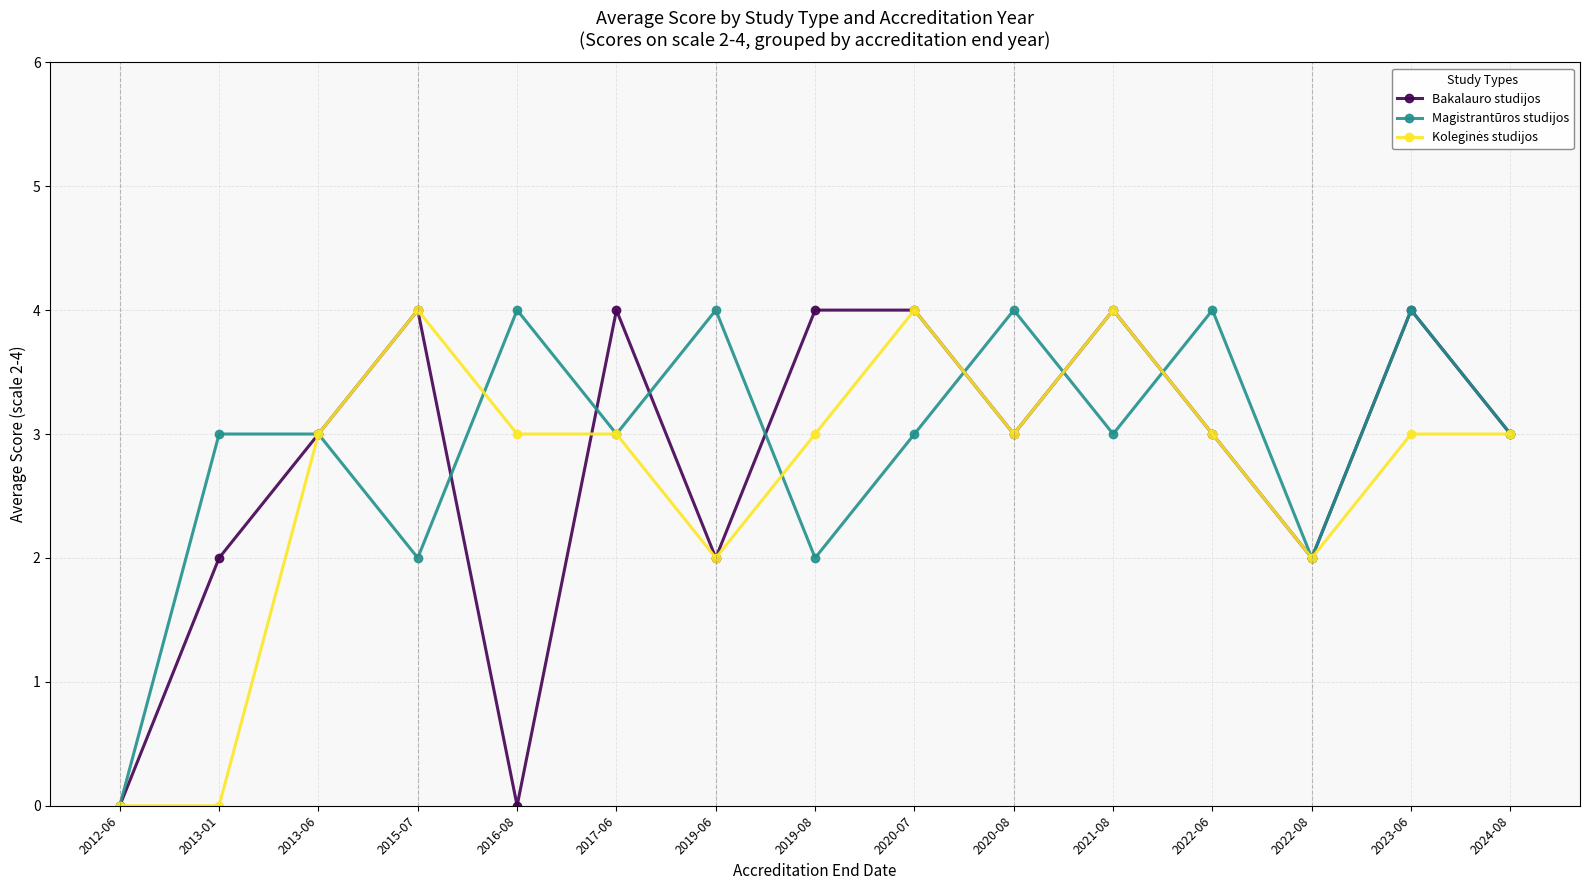

What is the maximum value shown in the chart?

4